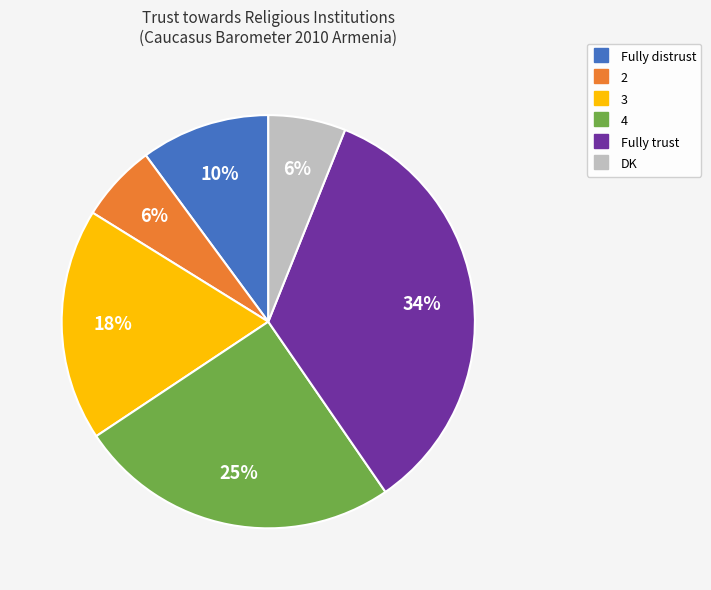

Which has a higher value, 4 or DK?

4